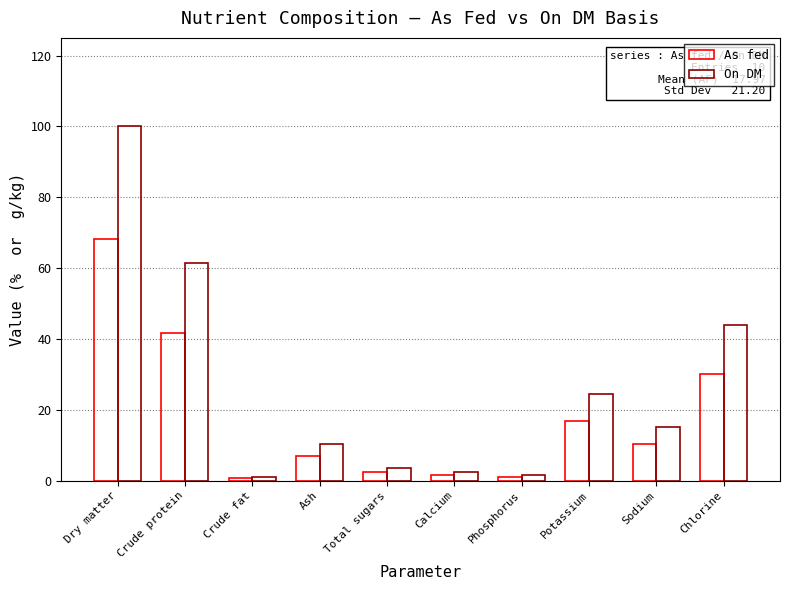

The value of On DM at Ash is 4.3. True or false?

False